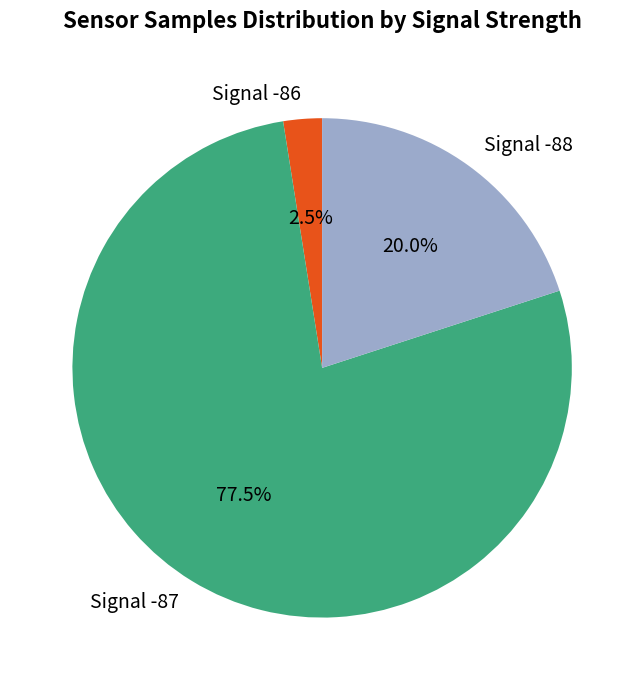

What percentage is NOT represented by Signal -88?

80.0%